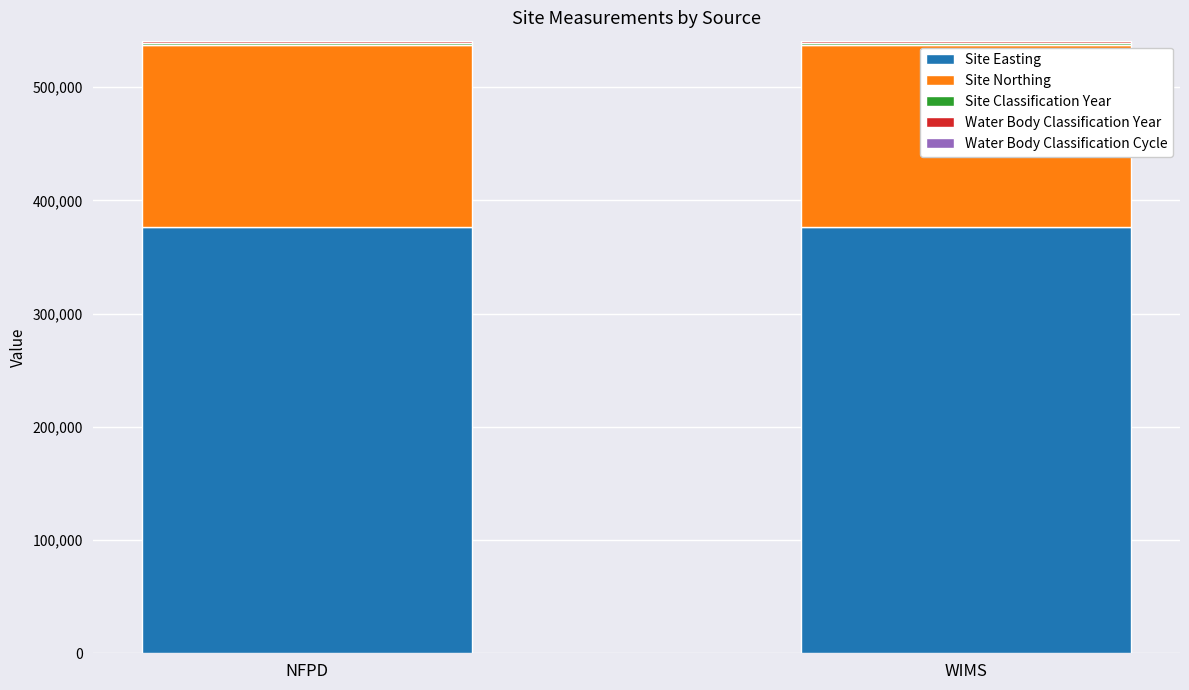

Is it true that Site Easting equals 376172 at NFPD?

True